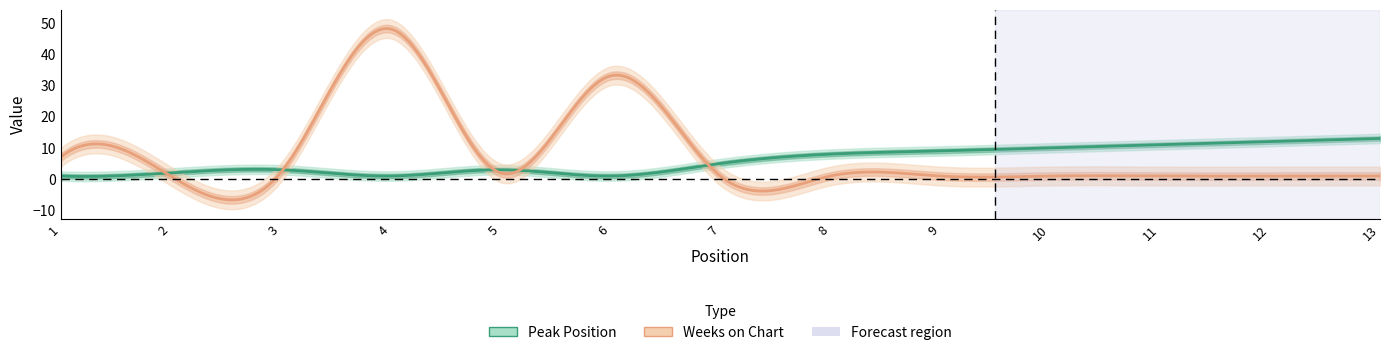

True or false: Weeks on Chart has a value of 33 at 6.

True